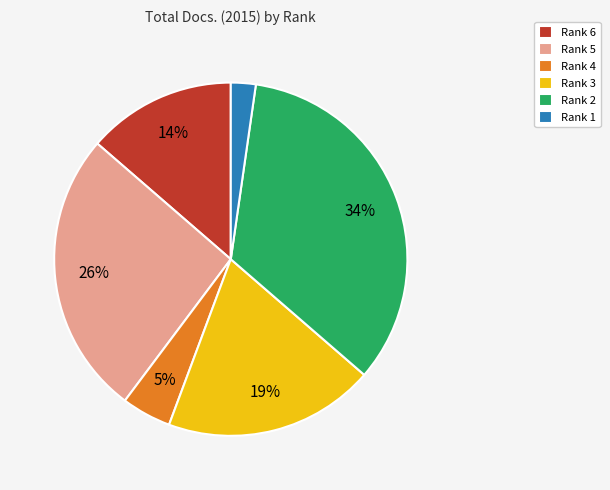

Approximately how many times larger is the value at Rank 2 compared to Rank 5?

1.3